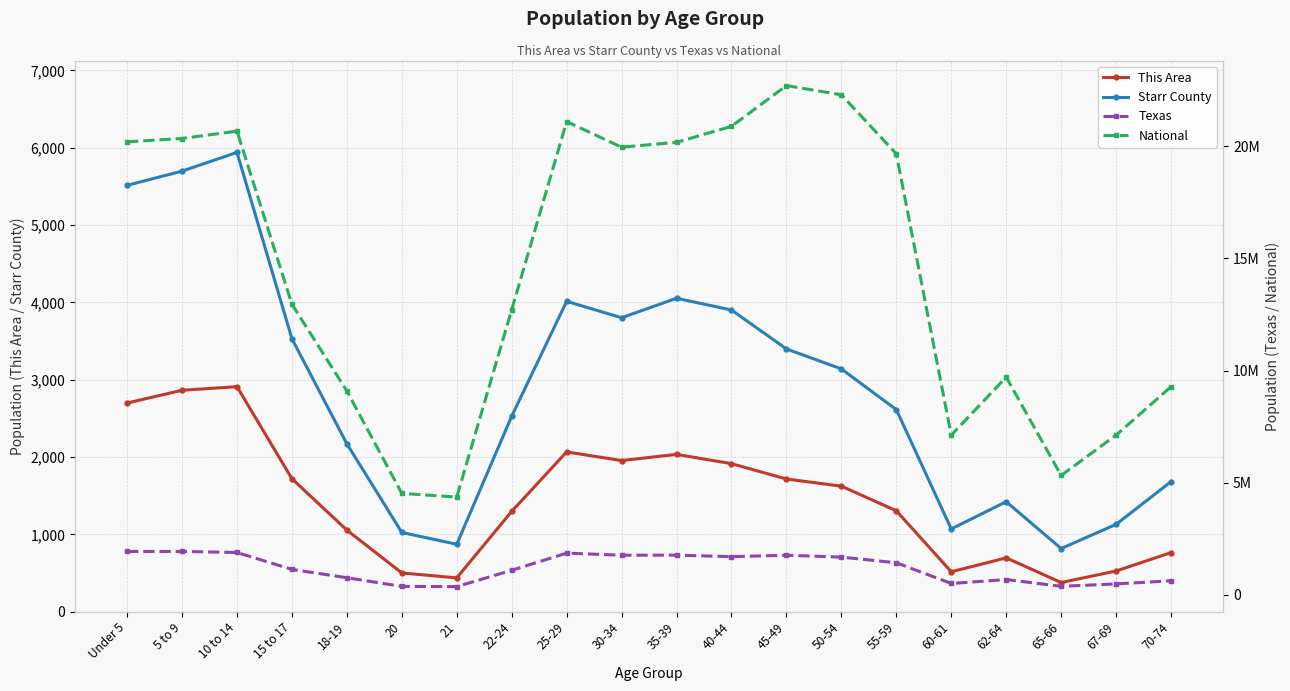

List the labels in order of Starr County value, largest first.

10 to 14, 5 to 9, Under 5, 35-39, 25-29, 40-44, 30-34, 15 to 17, 45-49, 50-54, 55-59, 22-24, 18-19, 70-74, 62-64, 67-69, 60-61, 20, 21, 65-66